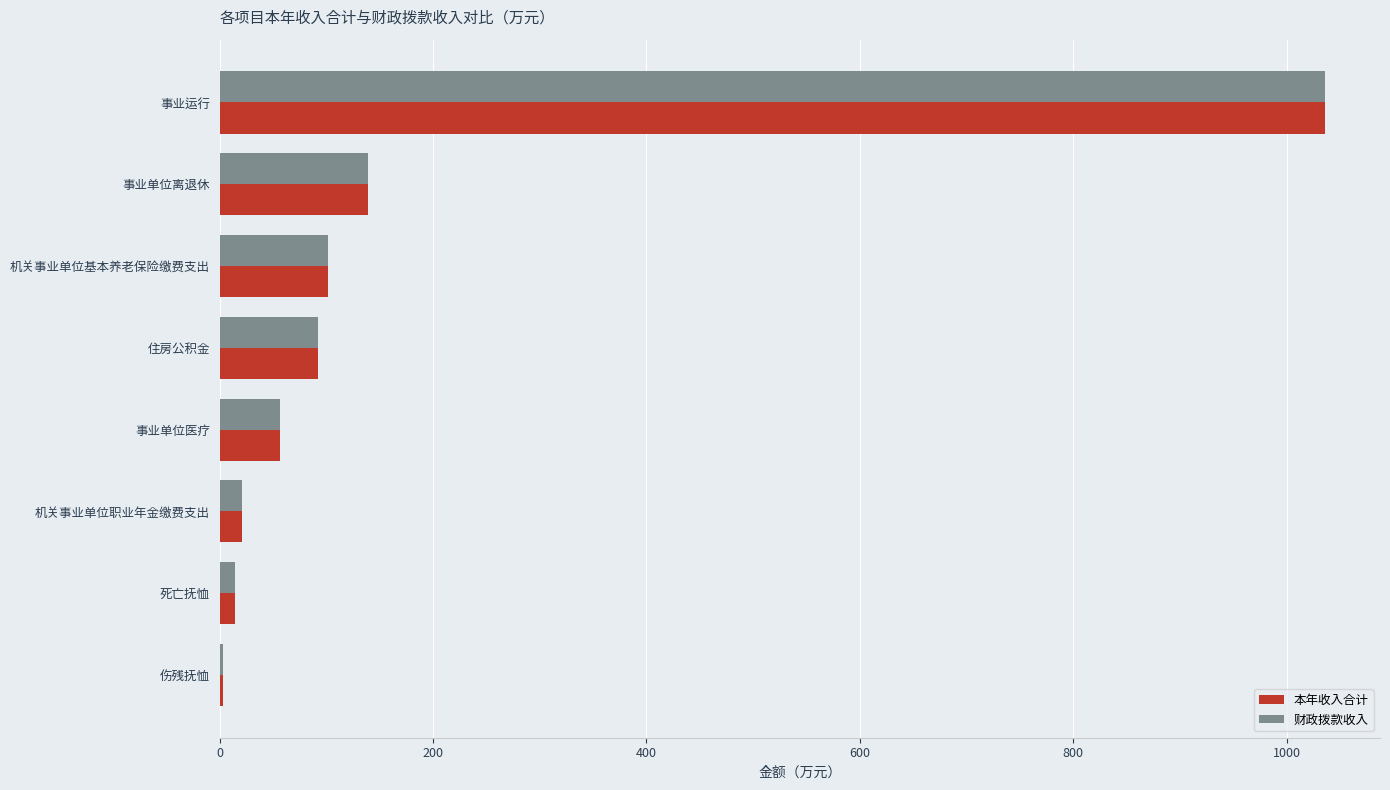

Which category has the highest value in the 本年收入合计 series?

事业运行